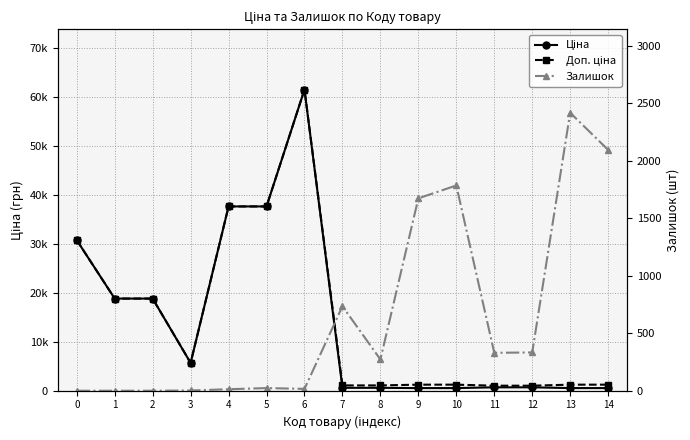

Is it true that Залишок equals 23.0 at 5?

True